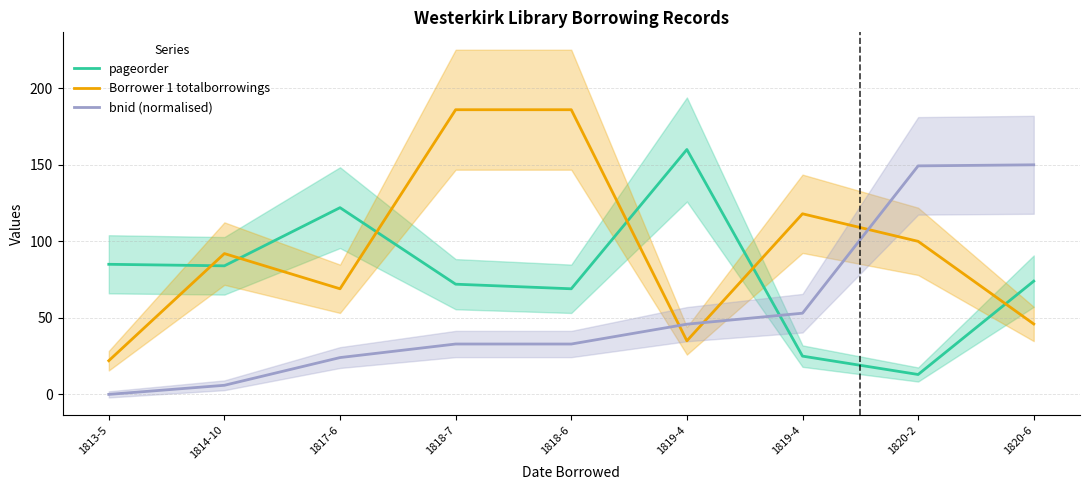

The bnid (normalised) series shows 22.3 at 1818-7. True or false?

False